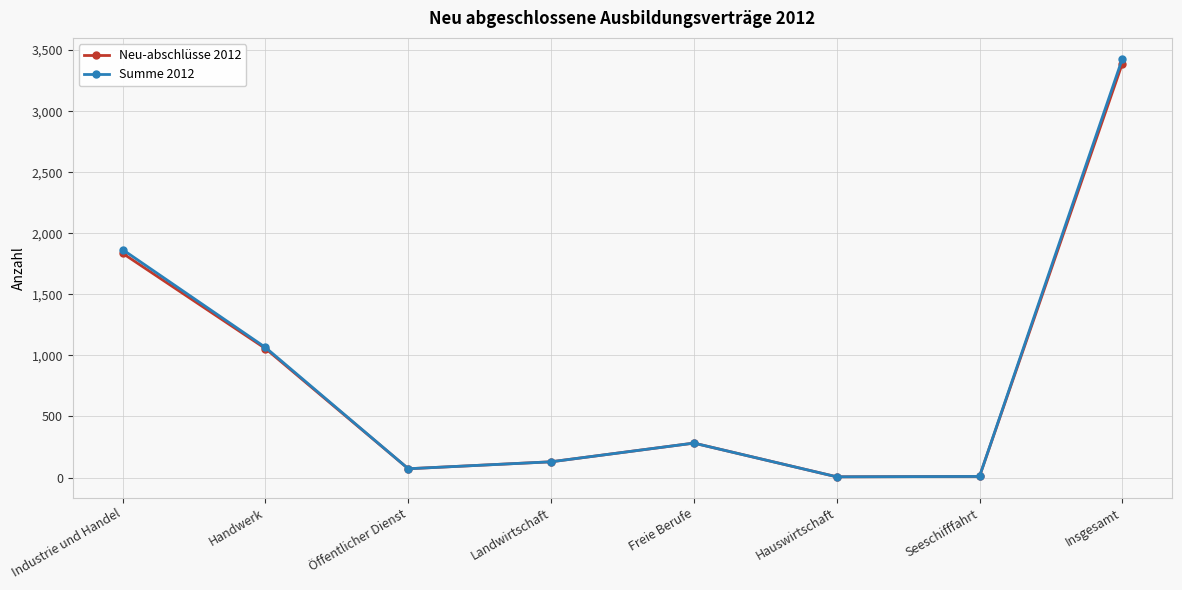

What is the label of the 6th point from the right?

Öffentlicher Dienst